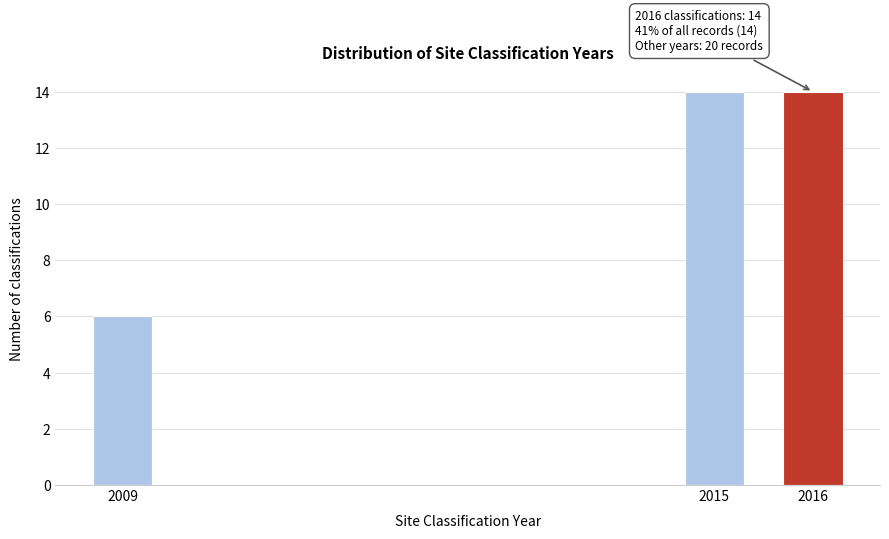

Reading left to right, transcribe all the data shown in this chart.

2009=6	2015=14	2016=14